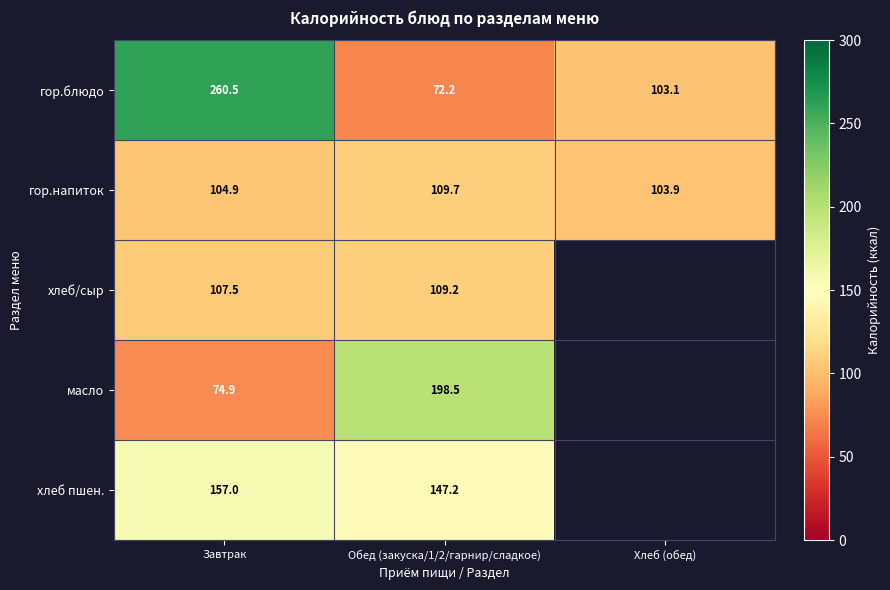

What is the difference between the maximum and second lowest values in the гор.блюдо series?

157.4